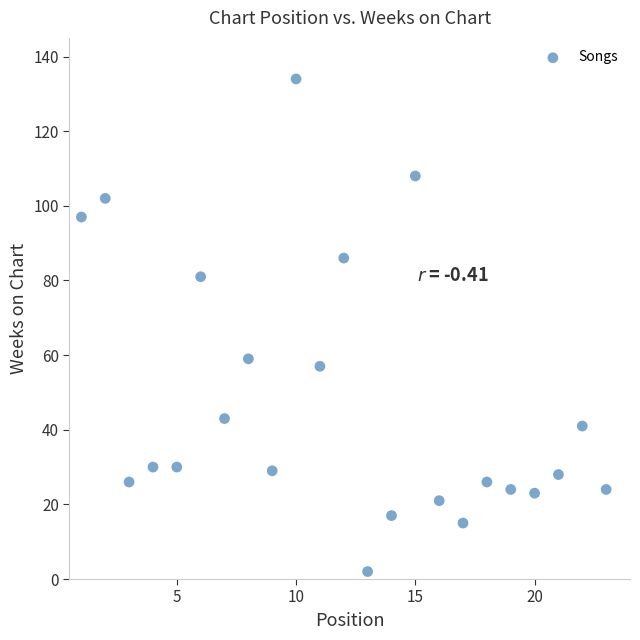

What is the range of Y values (max minus min)?

132